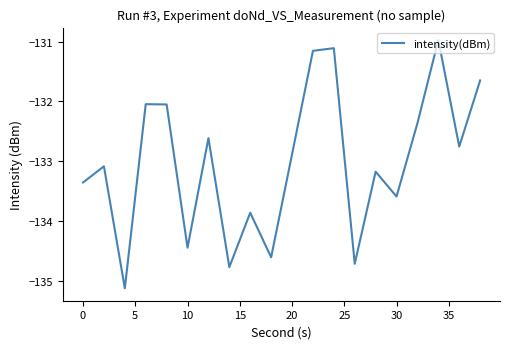

What is the difference between the maximum and minimum values?

4.2